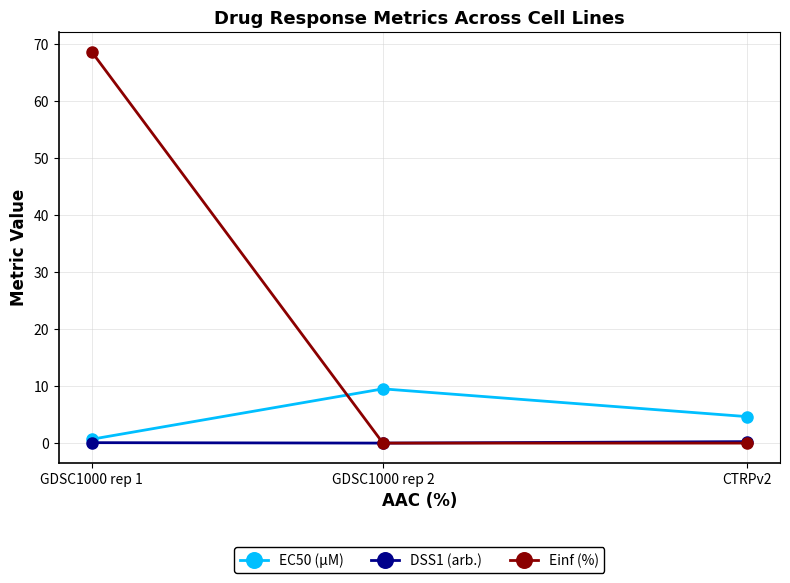

At which label does EC50 (µM) first exceed 4?

GDSC1000 rep 2